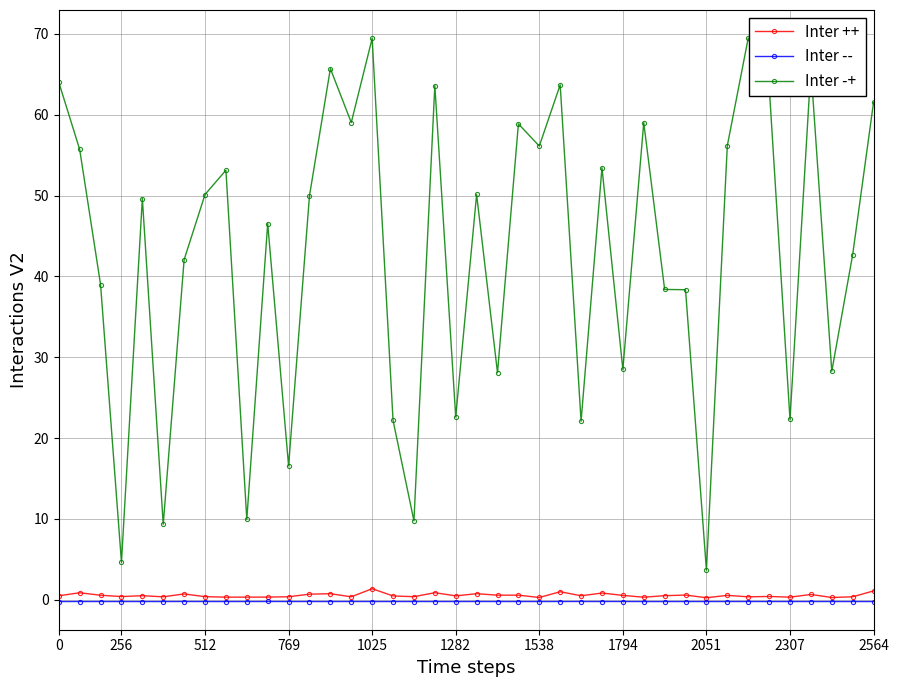

What is the greatest value displayed?

69.5